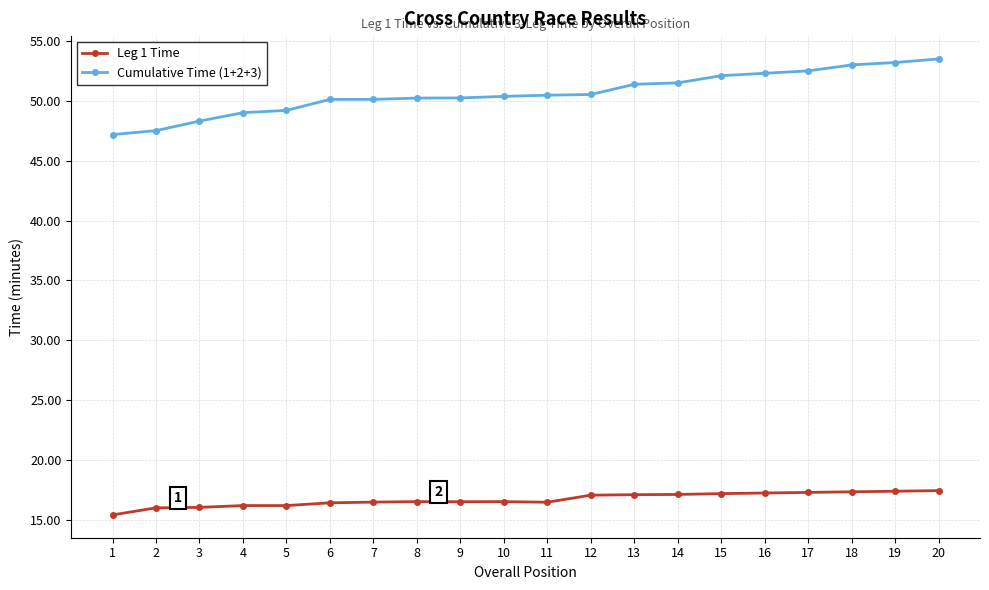

Is it true that Cumulative Time (1+2+3) equals 48.3 at 3?

True